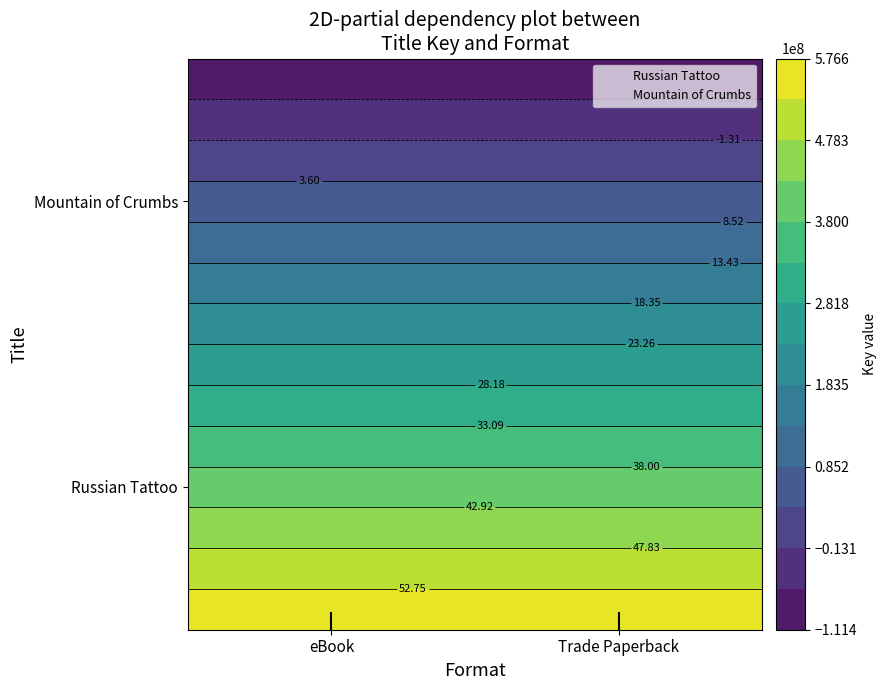

Reading left to right, extract all data points from this chart.

Russian Tattoo: 404619671	404619671
Mountain of Crumbs: 60613588	60613588